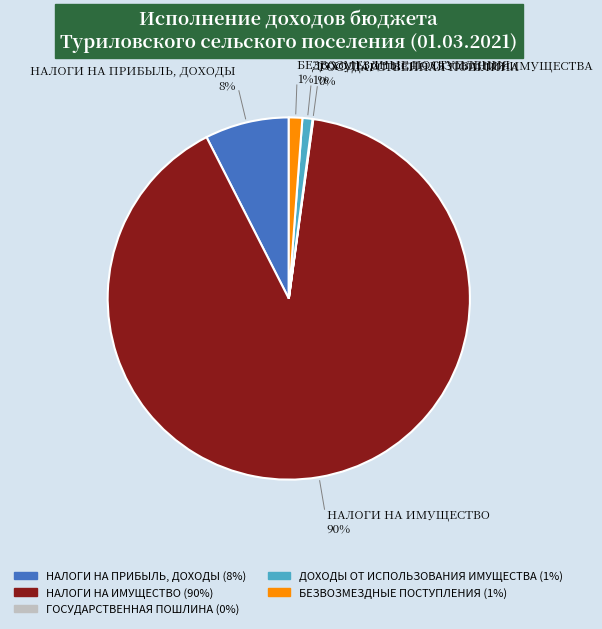

True or false: БЕЗВОЗМЕЗДНЫЕ ПОСТУПЛЕНИЯ accounts for 1% of the total.

True